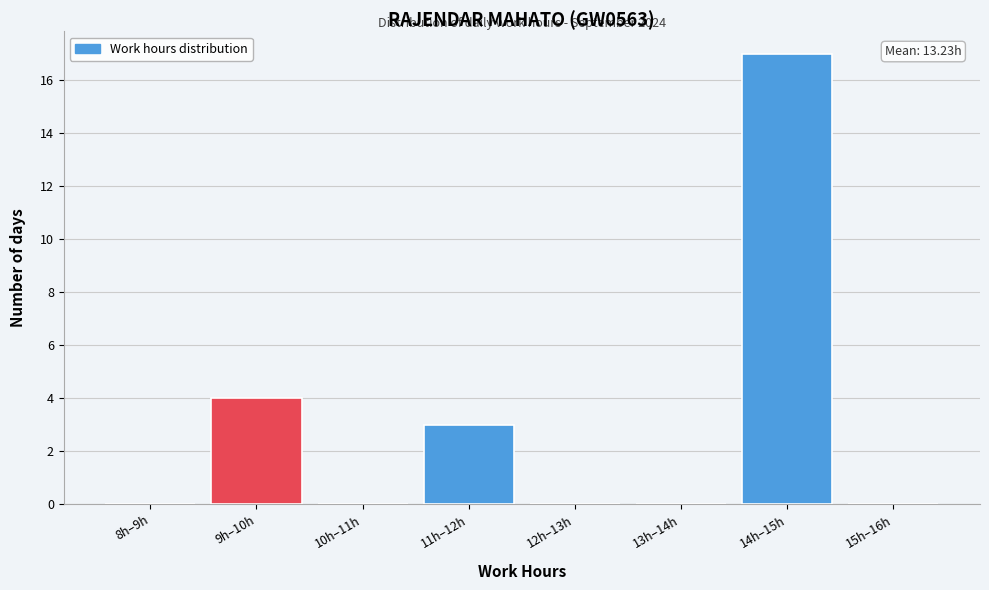

Reading left to right, what are all the values shown in this chart?

8h–9h=0	9h–10h=4	10h–11h=0	11h–12h=3	12h–13h=0	13h–14h=0	14h–15h=17	15h–16h=0